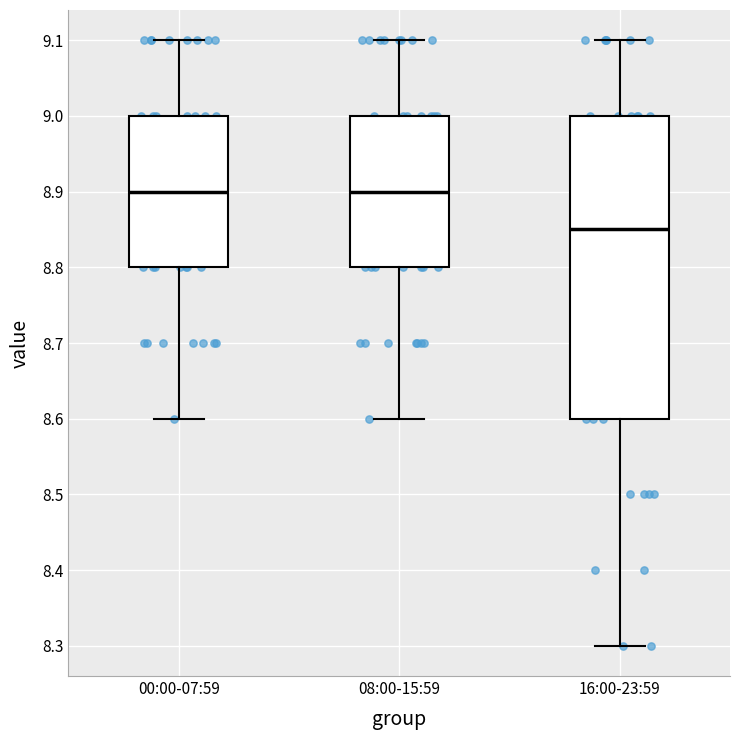

Where does the lower whisker of the box for 00:00-07:59 end on the y-axis? The values are not printed on the chart, so give them approximately, as read against the axis.

8.60